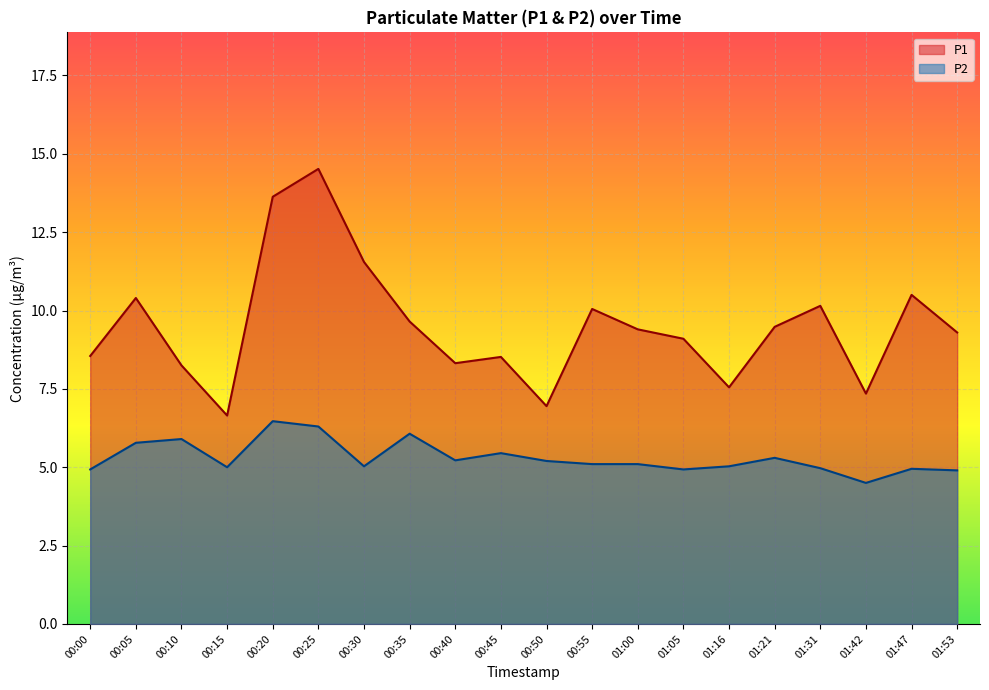

What is the value of the P2 point at the 1st from the left?

4.9